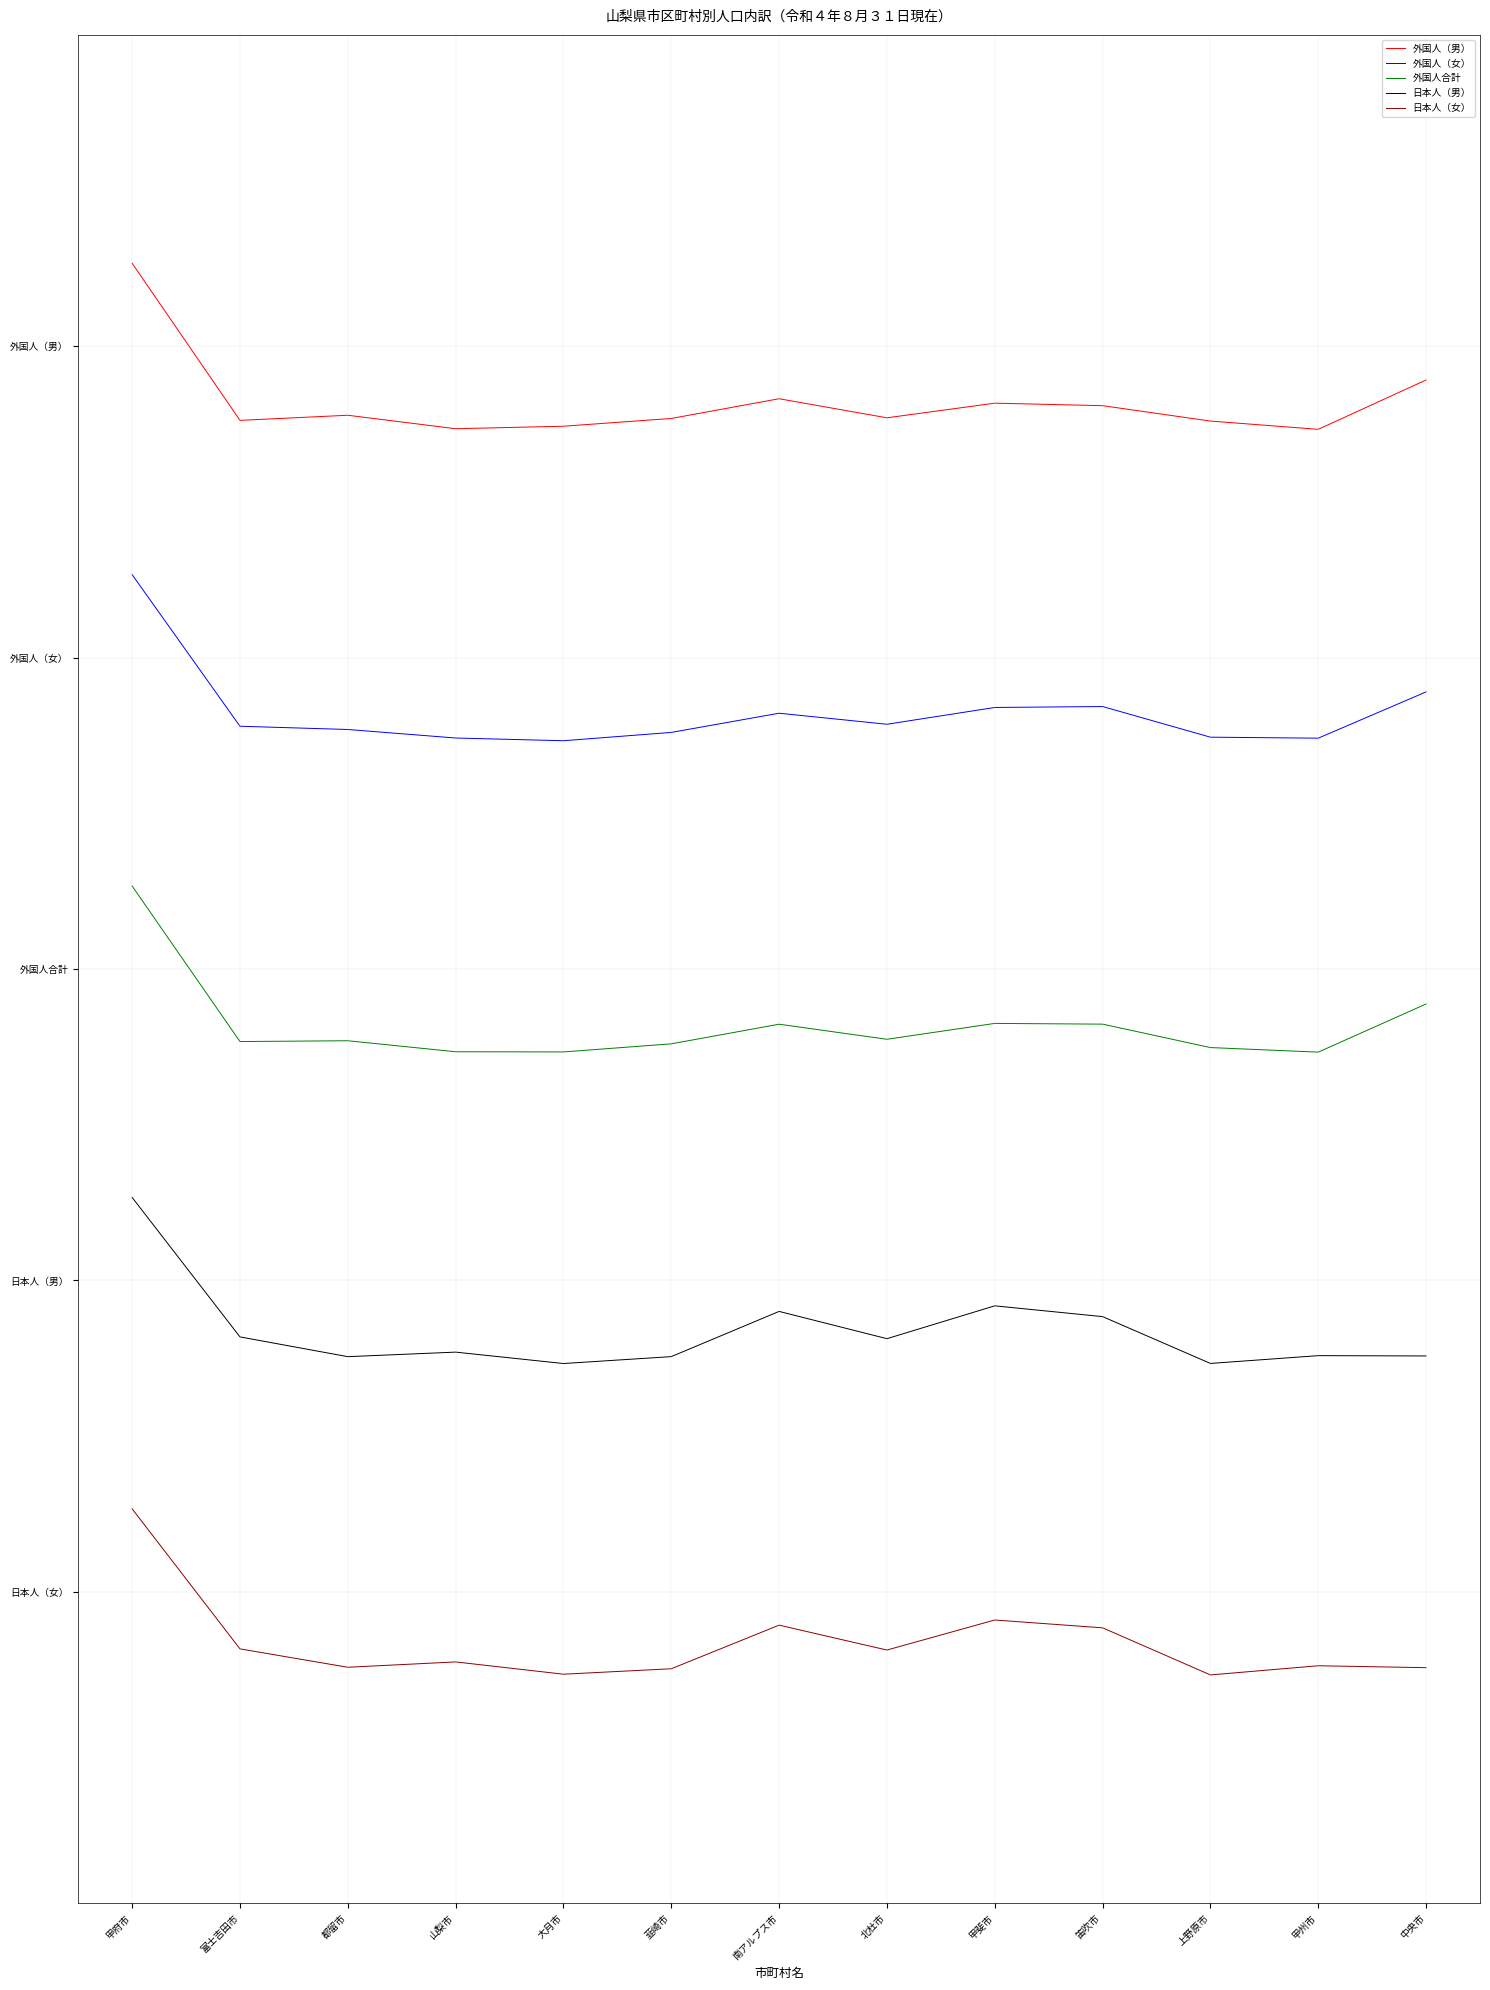

What are all the series names shown in the legend?

外国人（男）, 外国人（女）, 外国人合計, 日本人（男）, 日本人（女）